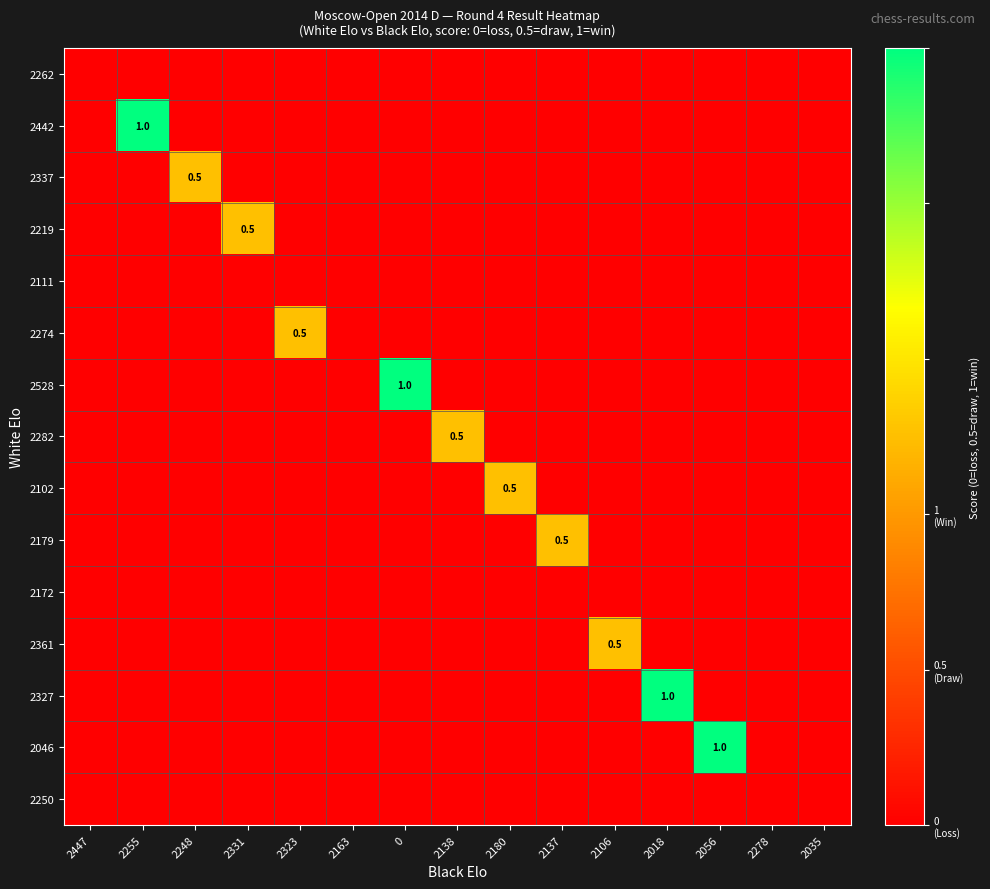

Rank the series at 0 from highest to lowest value.

2528, 2262, 2442, 2337, 2219, 2111, 2274, 2282, 2102, 2179, 2172, 2361, 2327, 2046, 2250